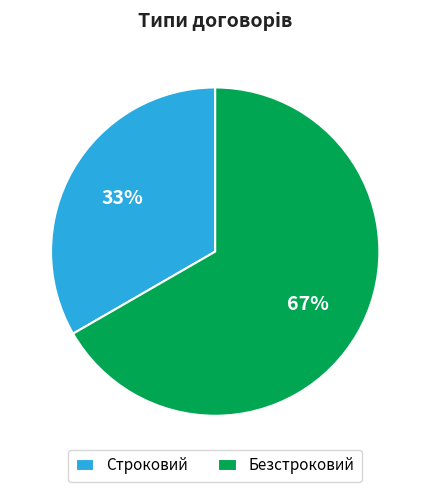

True or false: Безстроковий accounts for 72% of the total.

False